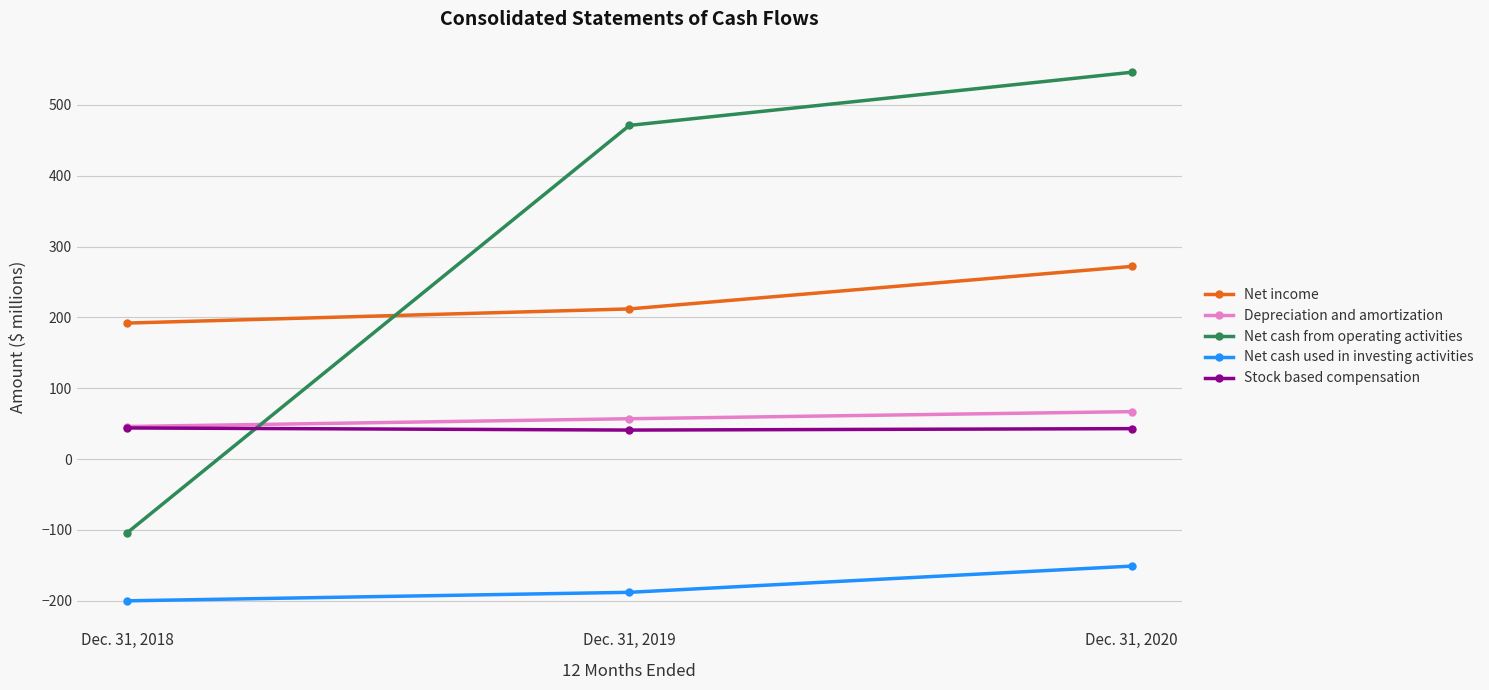

What are all the series names shown in the legend?

Net income, Depreciation and amortization, Net cash from operating activities, Net cash used in investing activities, Stock based compensation